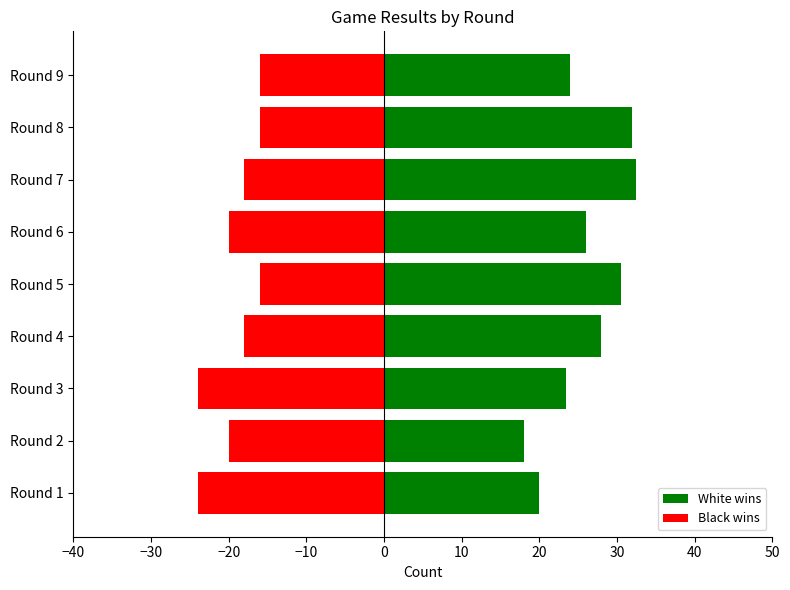

Which has a higher value, Round 9 or Round 2?

Round 9